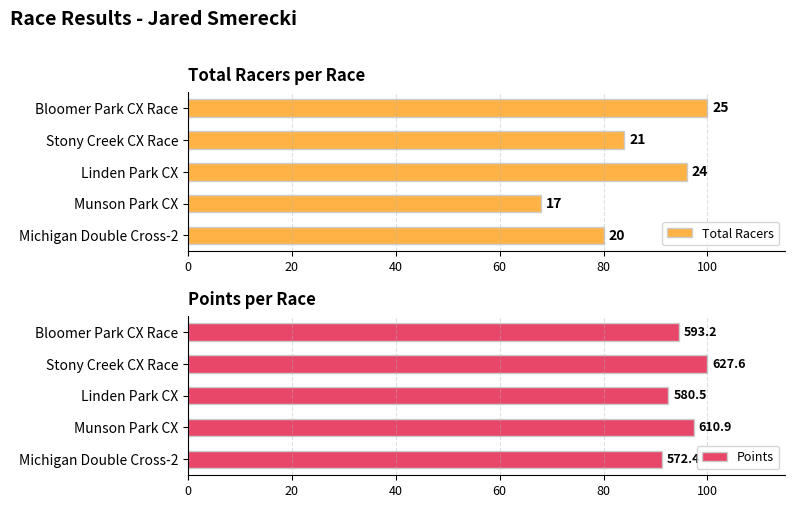

What is the approximate value of Points at Michigan Double Cross-2?

91.2